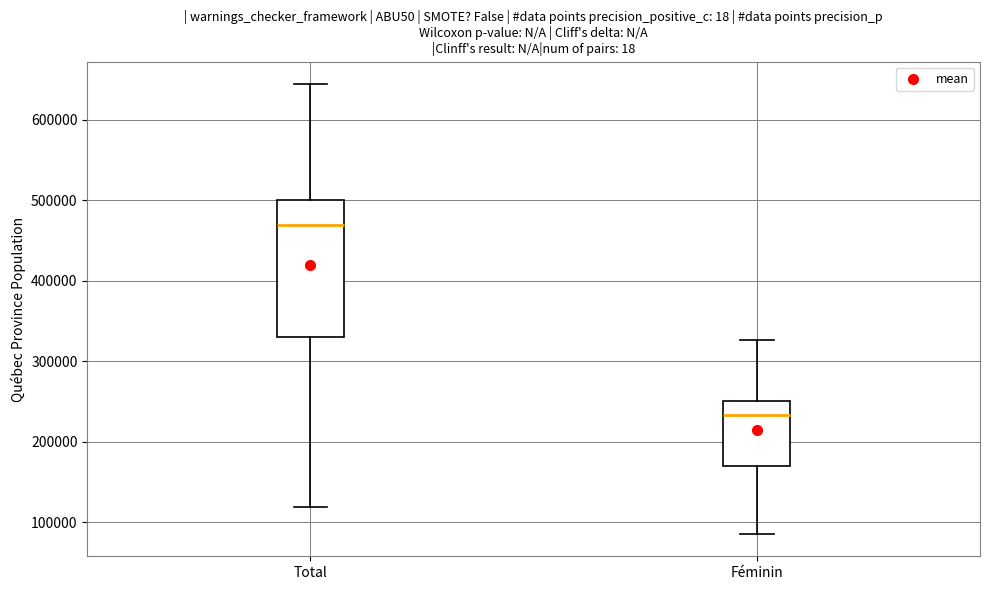

Reading left to right, read every box against the y-axis: the position of its median line, the range the box covers, and the ends of its whiskers. The values are not printed on the chart, so give them approximately, as read against the axis.

Total: median 470000, box 330000 to 500000, whiskers 120000 to 640000
Féminin: median 230000, box 170000 to 250000, whiskers 90000 to 330000